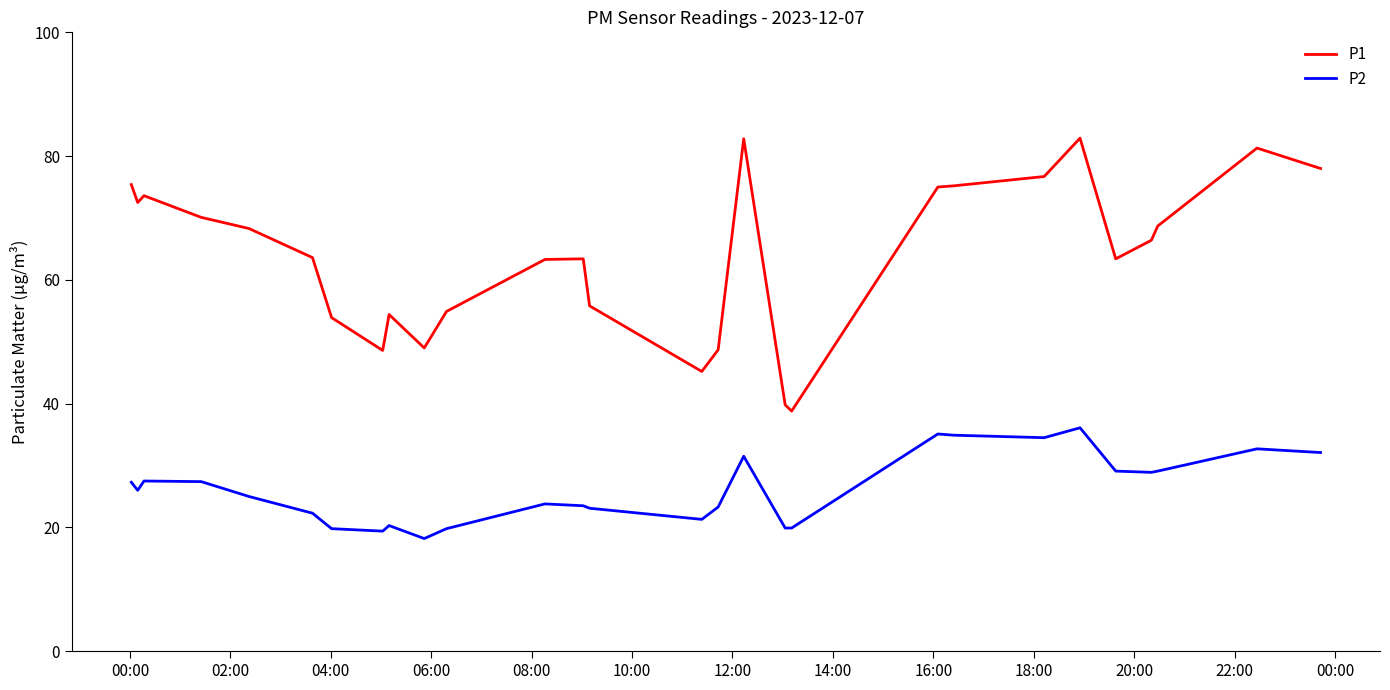

What is the difference between the maximum and minimum values in the P2 series?

17.9